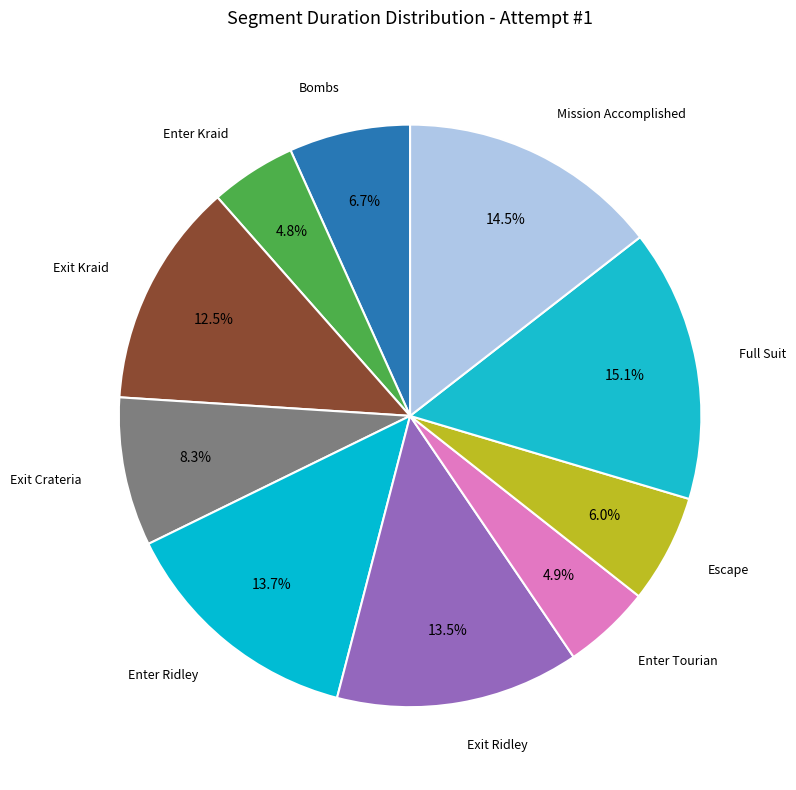

Count the number of slices in the pie.

10